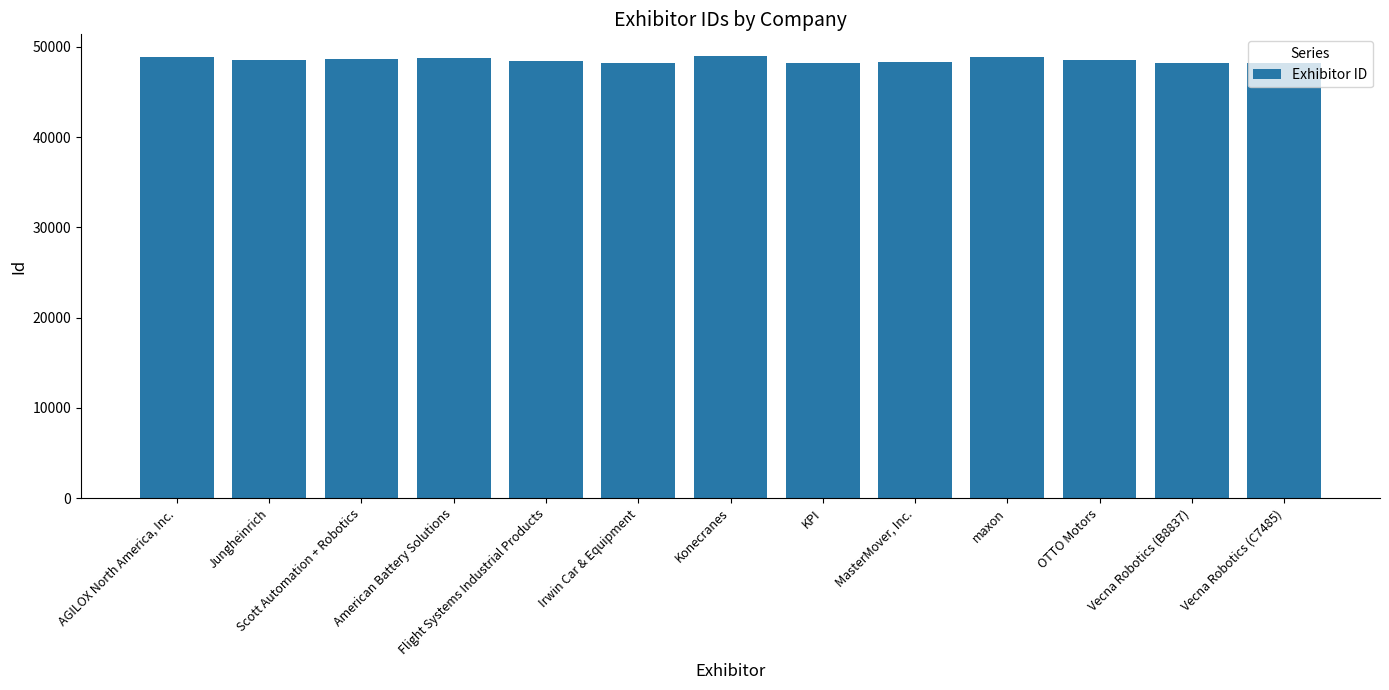

Is it true that the value at Vecna Robotics (C7485) is 48154?

True